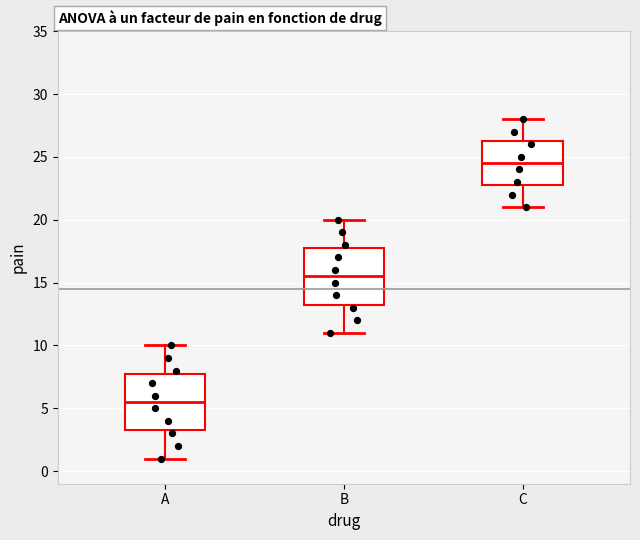

Which box has the highest median line?

C